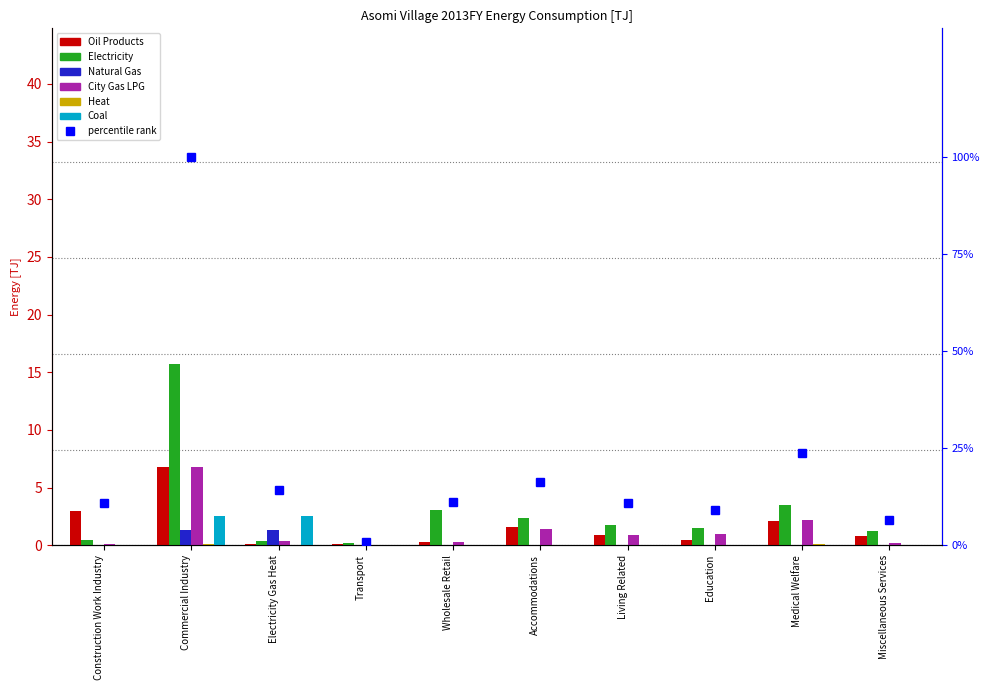

What is the maximum value for Oil Products?

6.8